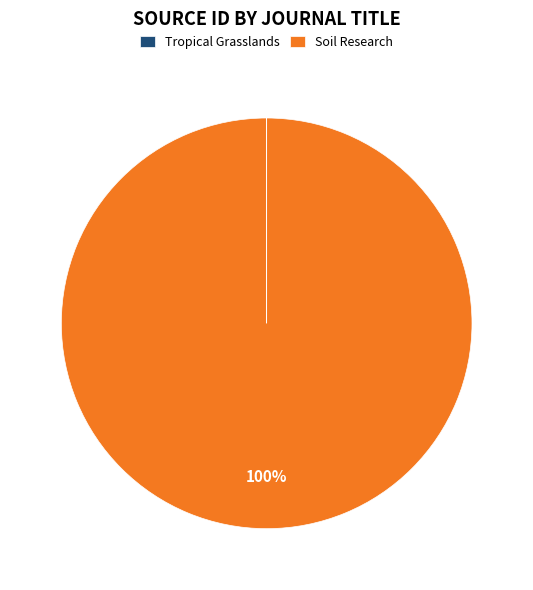

Is it true that Soil Research is 90% of the pie?

False